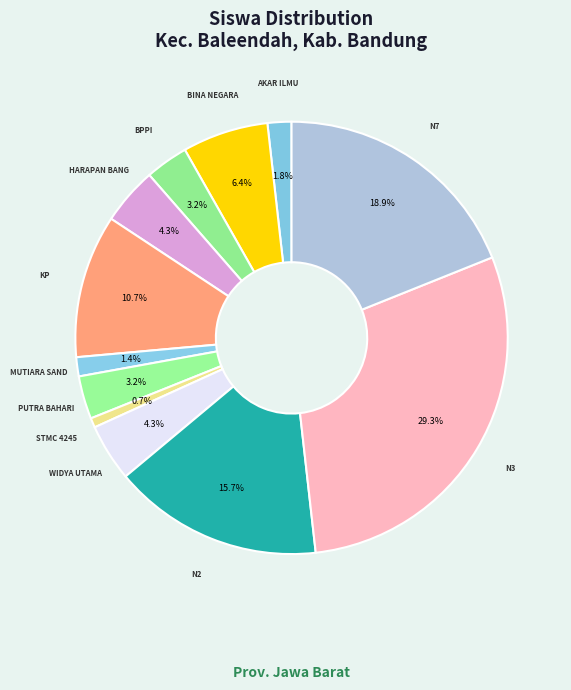

How many slices are in this pie chart?

12